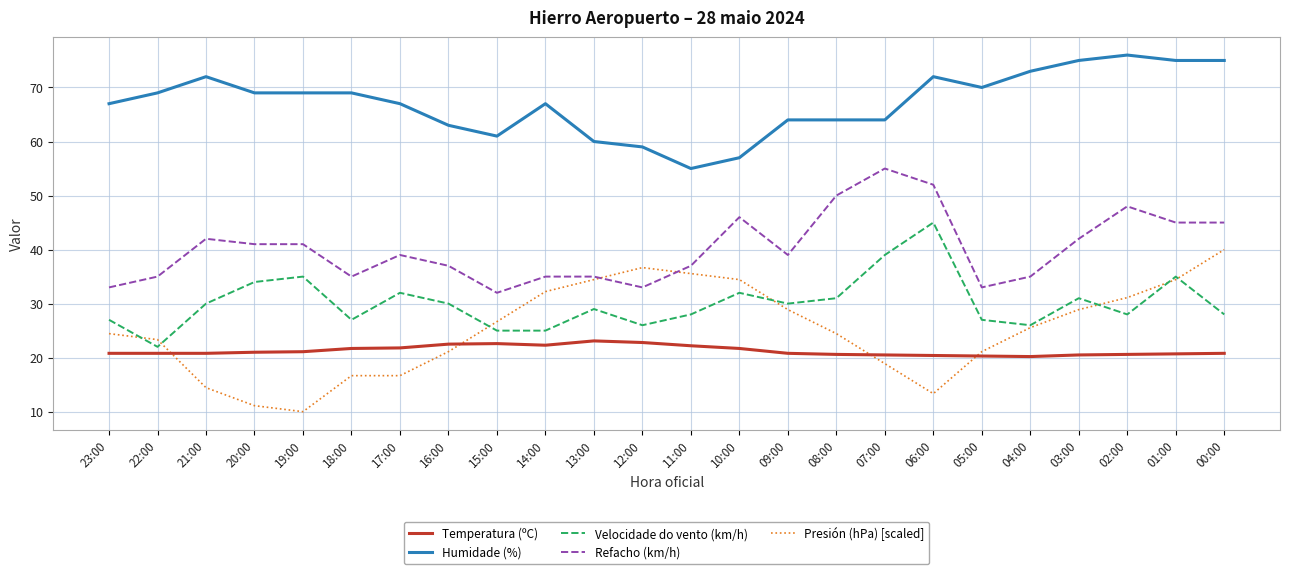

True or false: Temperatura (ºC) and Presión (hPa) [scaled] intersect in this chart.

True